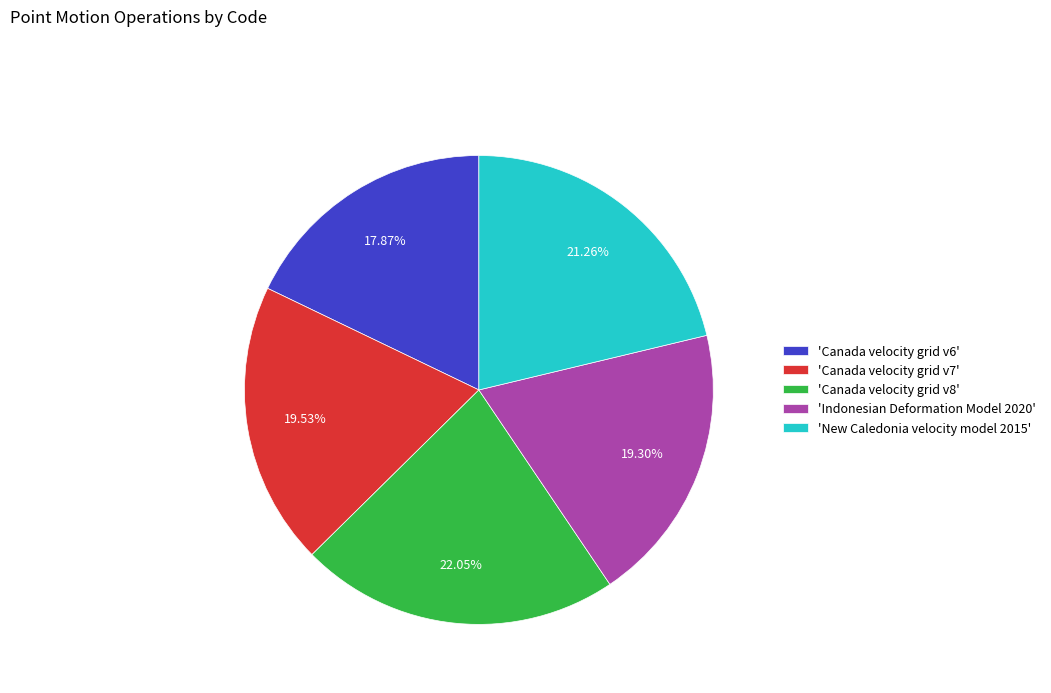

Which category has the biggest portion of the pie?

'Canada velocity grid v8'